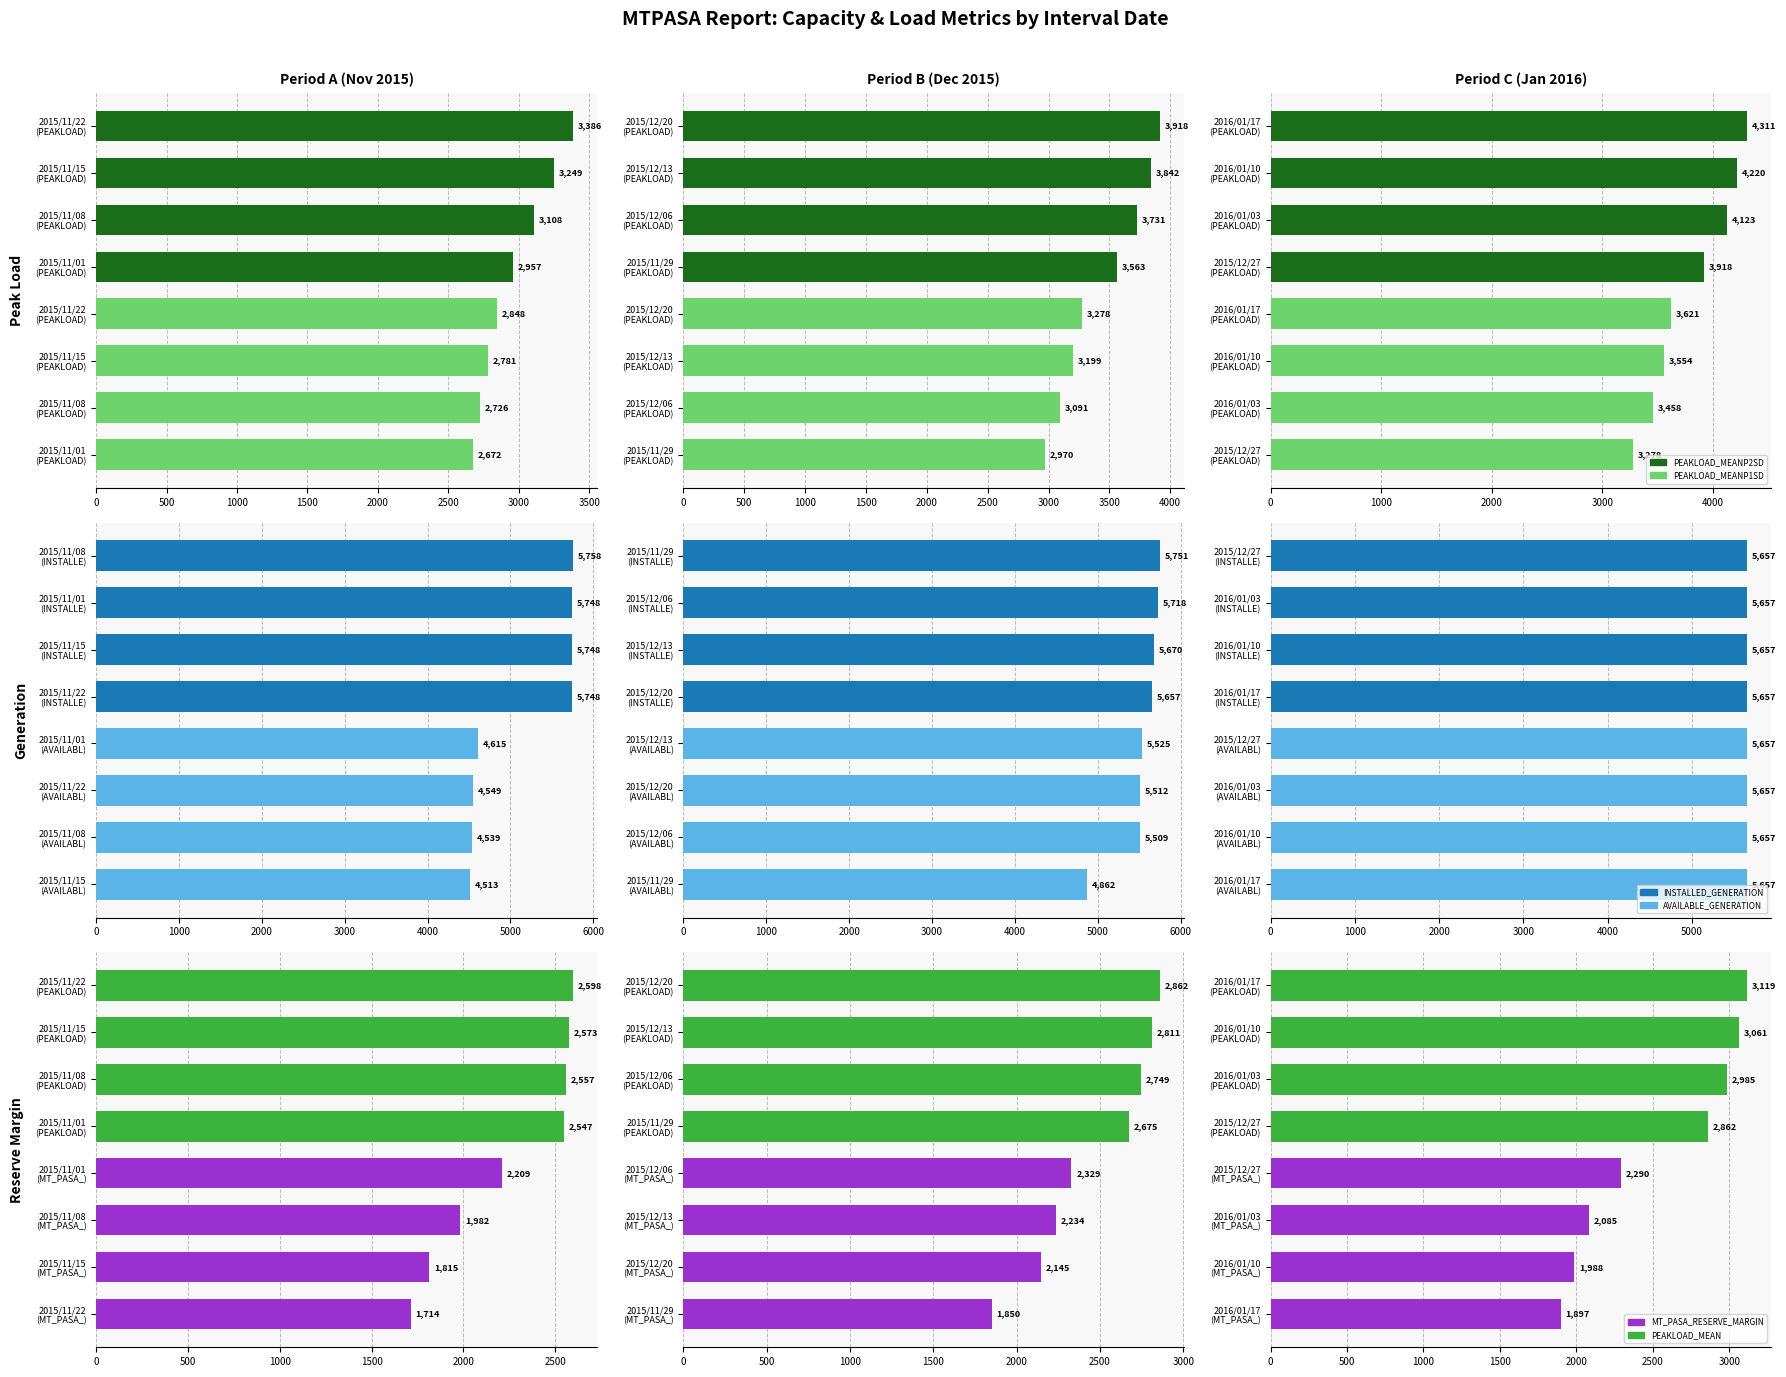

What is the minimum value for INSTALLED_GENERATION?

5657